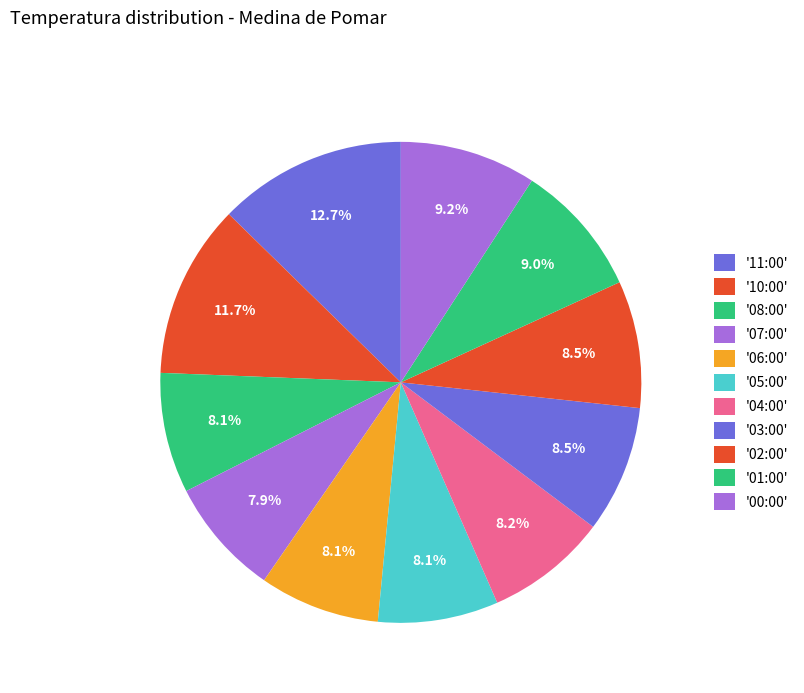

Count the number of slices in the pie.

11